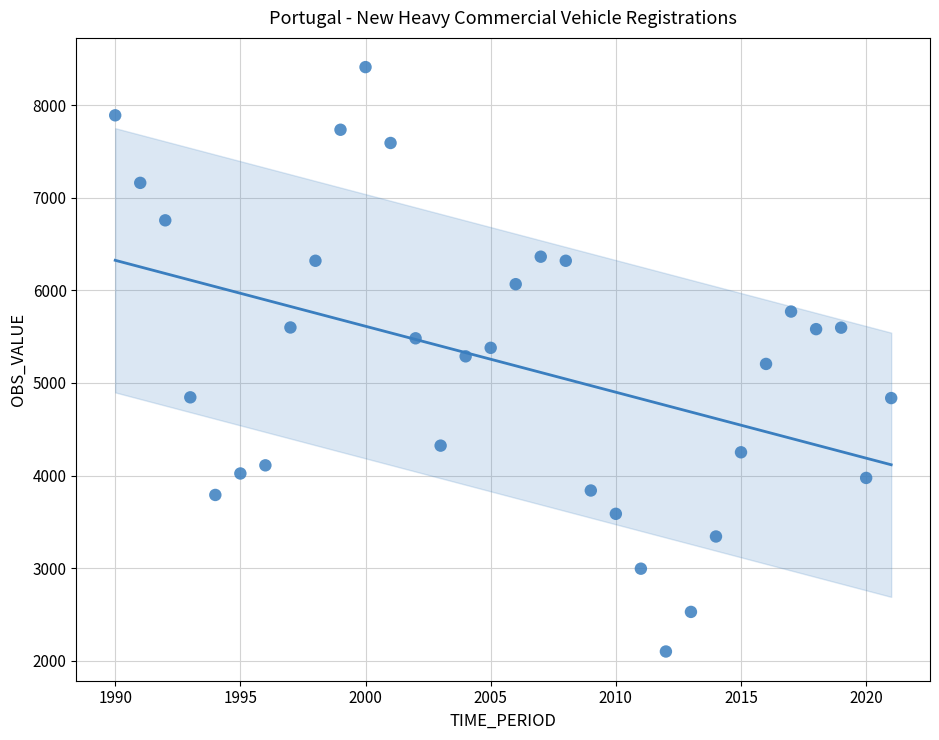

What is the range of Y values (max minus min)?

6316